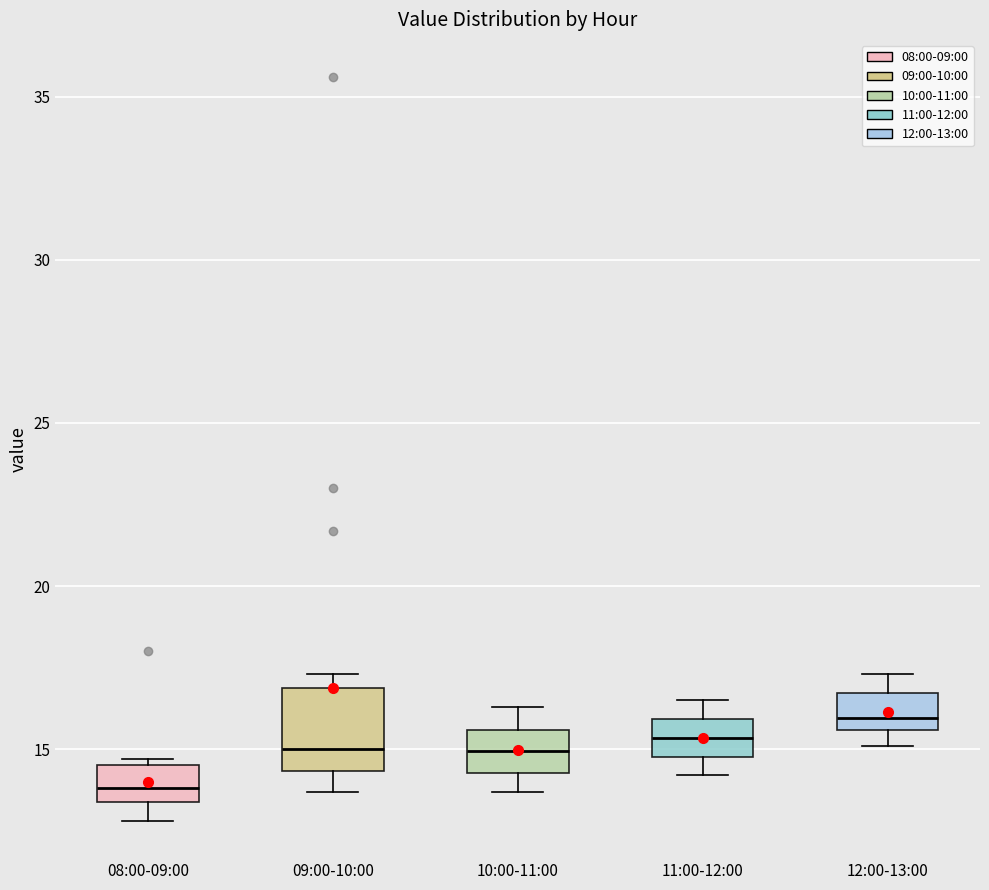

Reading left to right, transcribe this box plot: for each box, give where its median line is, the range the box spans, and where its two whiskers end, as read against the y-axis. The values are not printed on the chart, so give them approximately, as read against the axis.

08:00-09:00: median 14.0, box 13.5 to 14.5, whiskers 13.0 to 14.5 (just above the box's upper edge)
09:00-10:00: median 15.0, box 14.5 to 17.0, whiskers 13.5 to 17.5
10:00-11:00: median 15.0, box 14.5 to 15.5, whiskers 13.5 to 16.5
11:00-12:00: median 15.5, box 15.0 to 16.0, whiskers 14.0 to 16.5
12:00-13:00: median 16.0, box 15.5 to 16.5, whiskers 15.0 to 17.5